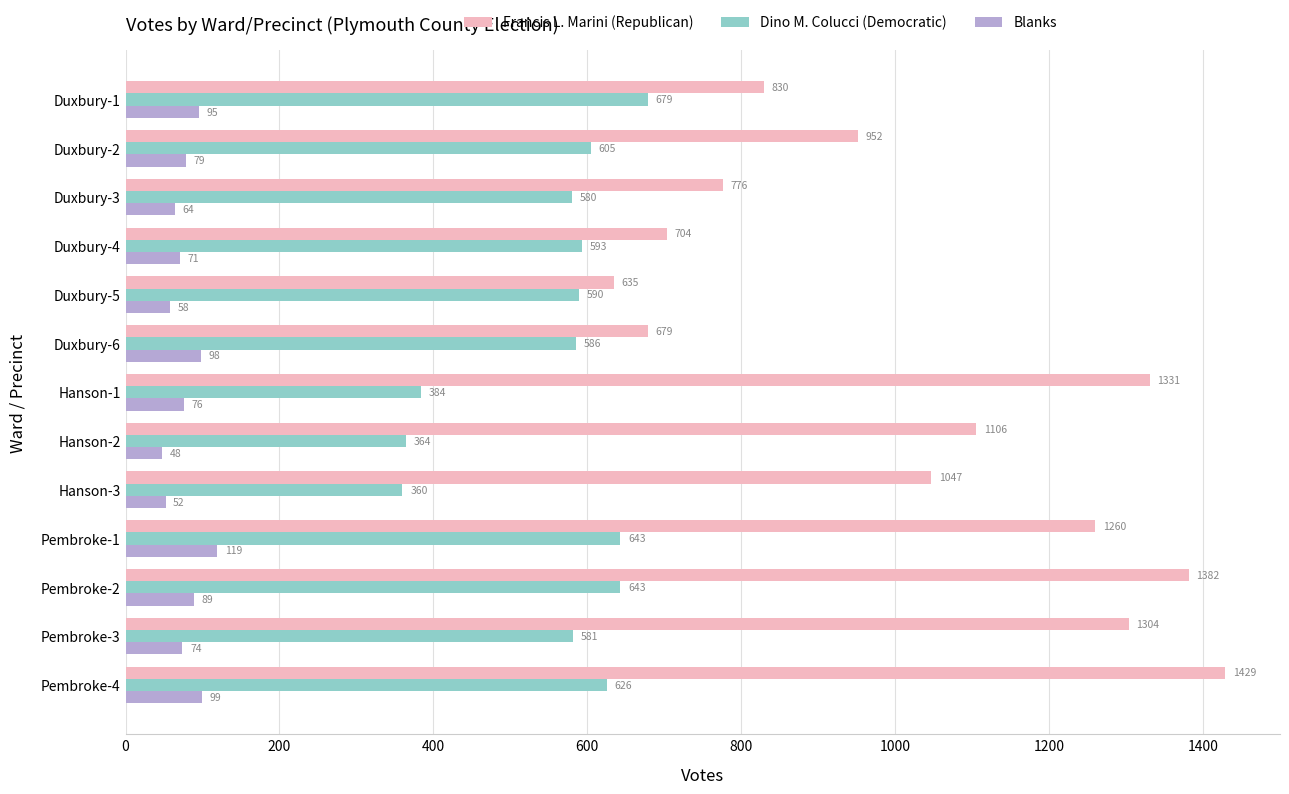

What is the total value across all series at Duxbury-4?

1368